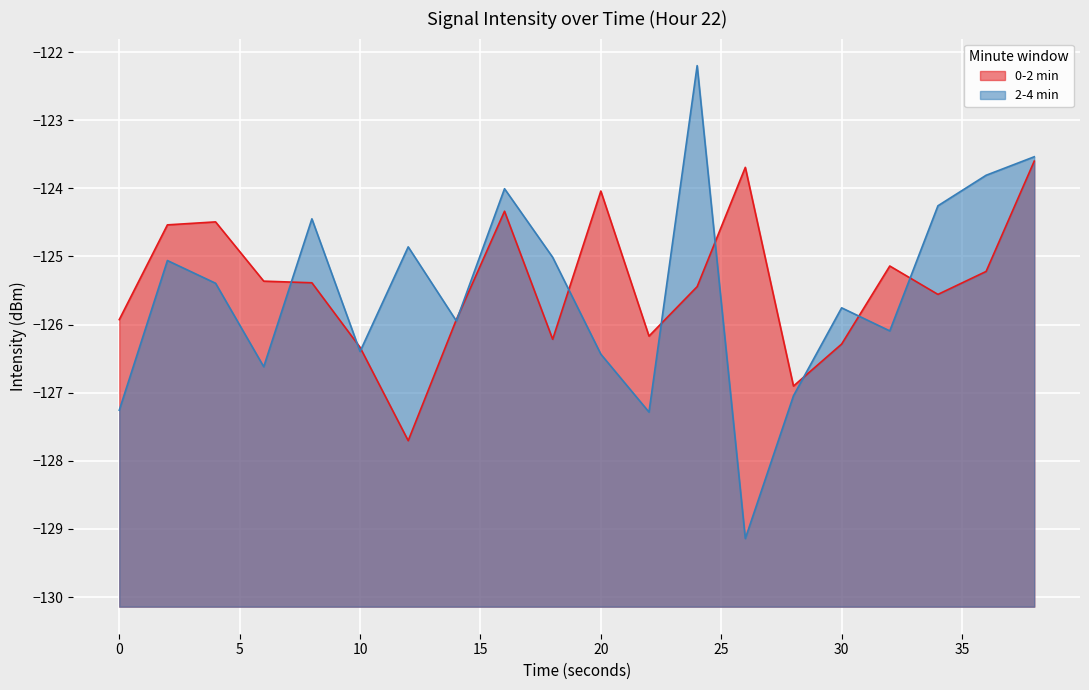

What is the difference between the maximum and minimum values in the 0-2 min series?

4.1